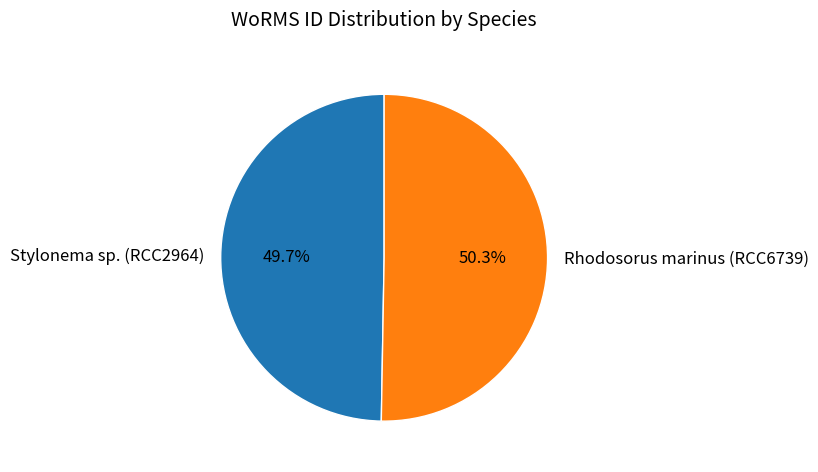

Is there a majority slice in this chart?

Yes